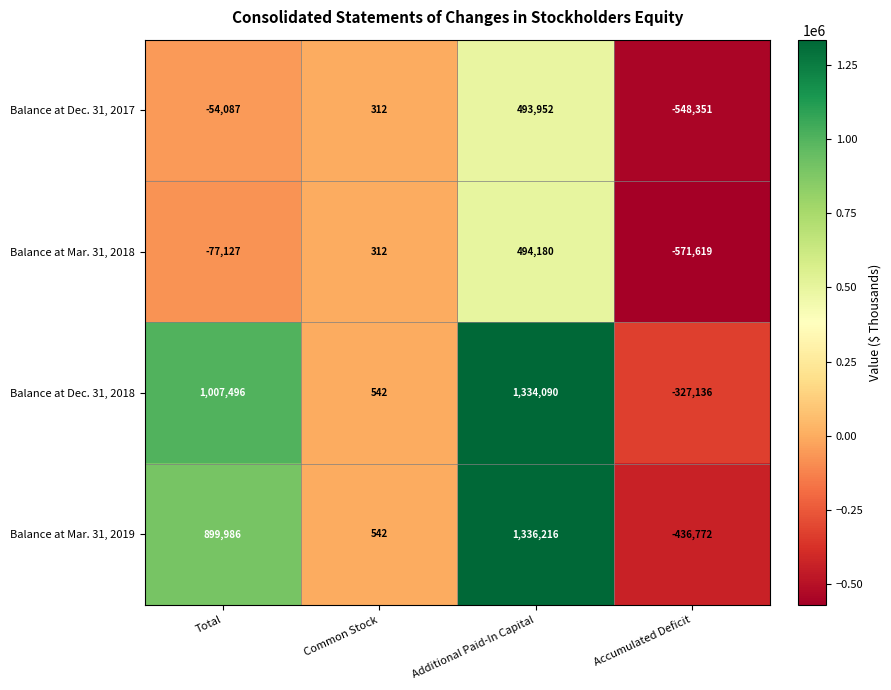

What is the difference between the maximum and second lowest values in the Balance at Mar. 31, 2019 series?

1335674